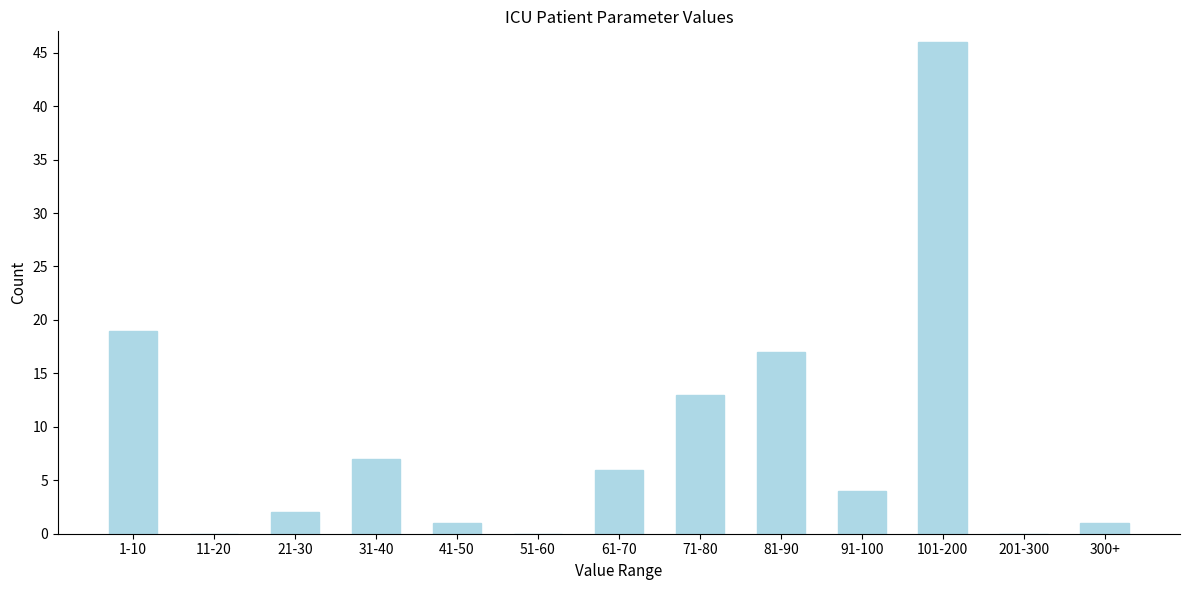

Reading left to right, transcribe all the data shown in this chart.

1-10=19	11-20=0	21-30=2	31-40=7	41-50=1	51-60=0	61-70=6	71-80=13	81-90=17	91-100=4	101-200=46	201-300=0	300+=1